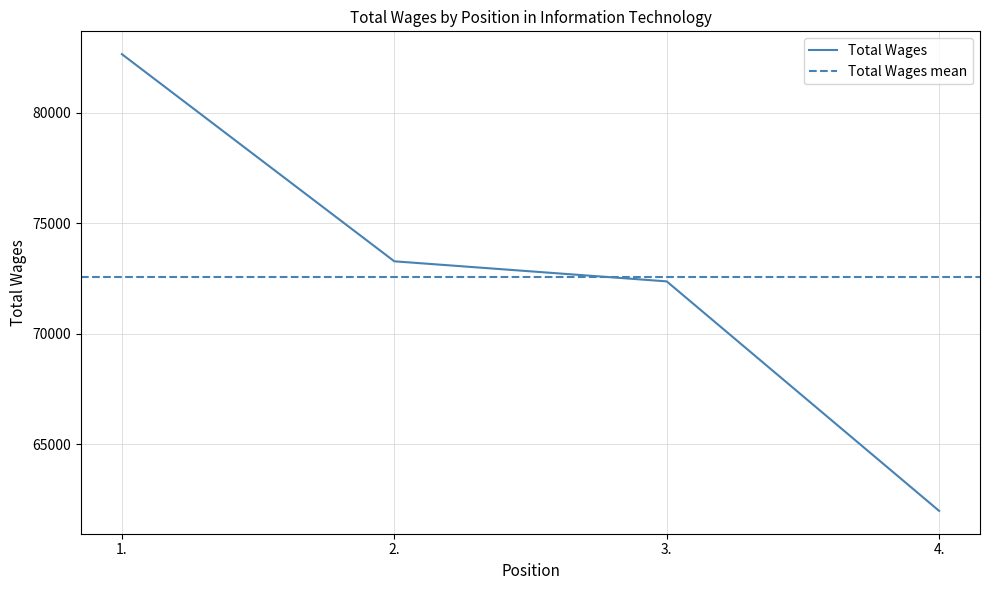

What is the label of the 1st point from the right?

4.